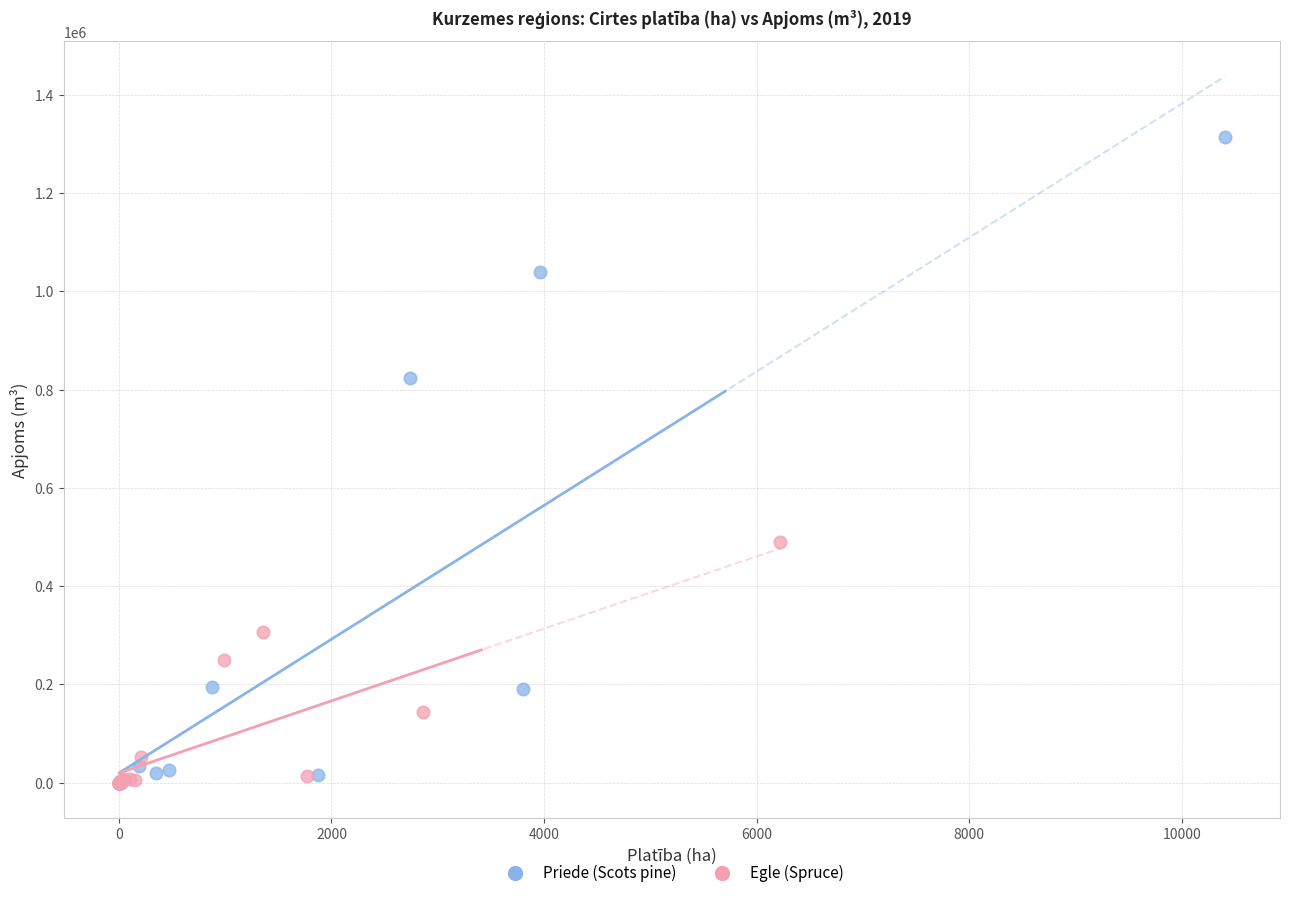

Which series has the widest spread of Y values?

Priede (Scots pine)